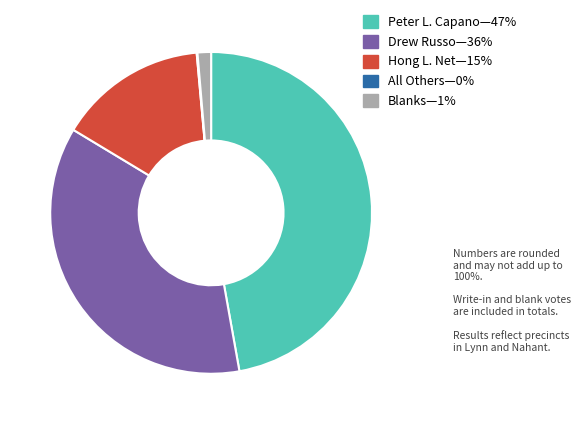

Is there any slice that represents more than half of the pie?

No